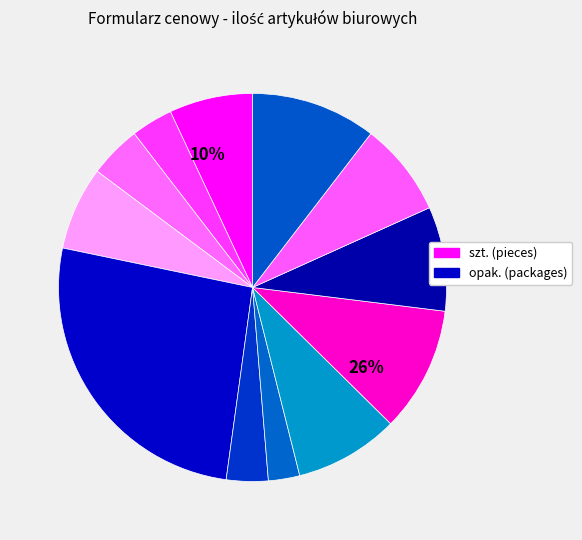

Is there a majority slice in this chart?

No